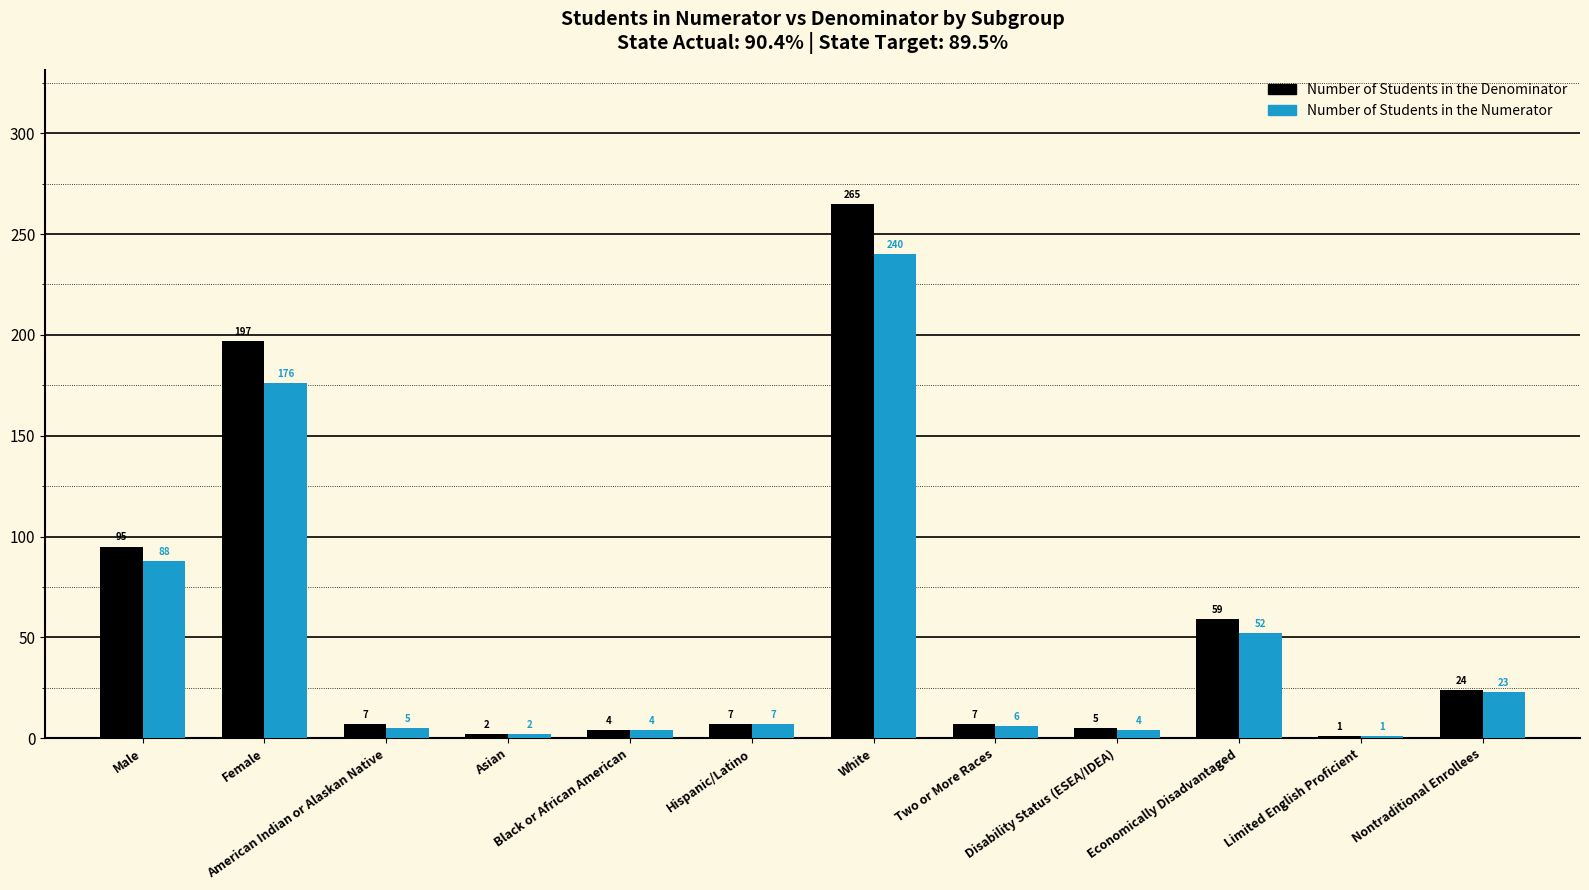

Which series has the largest total across all categories?

Number of Students in the Denominator